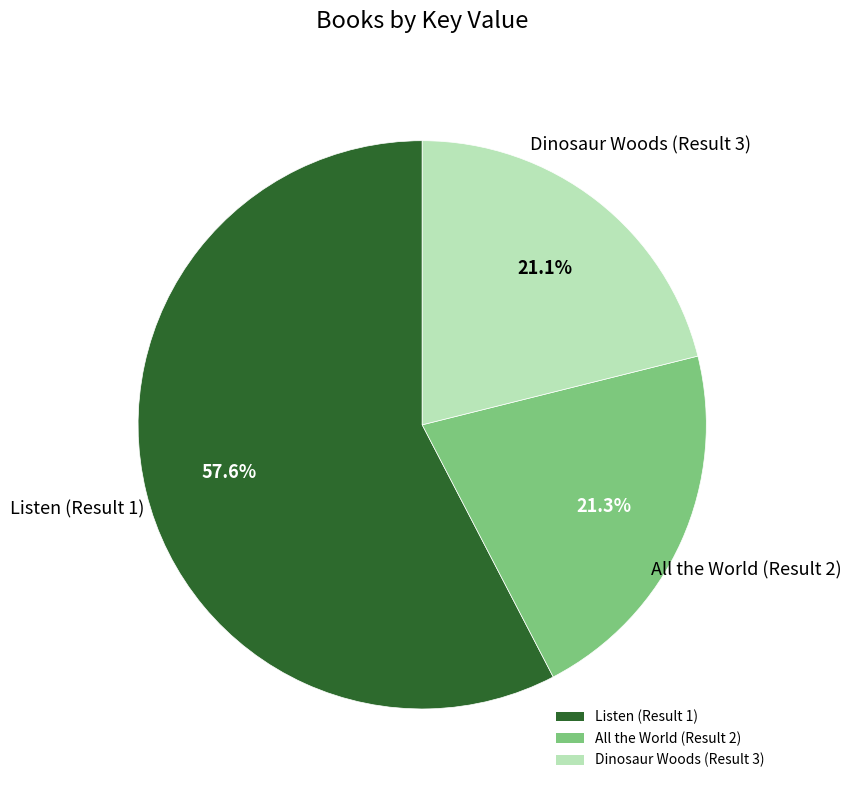

Which category has the biggest portion of the pie?

Listen (Result 1)